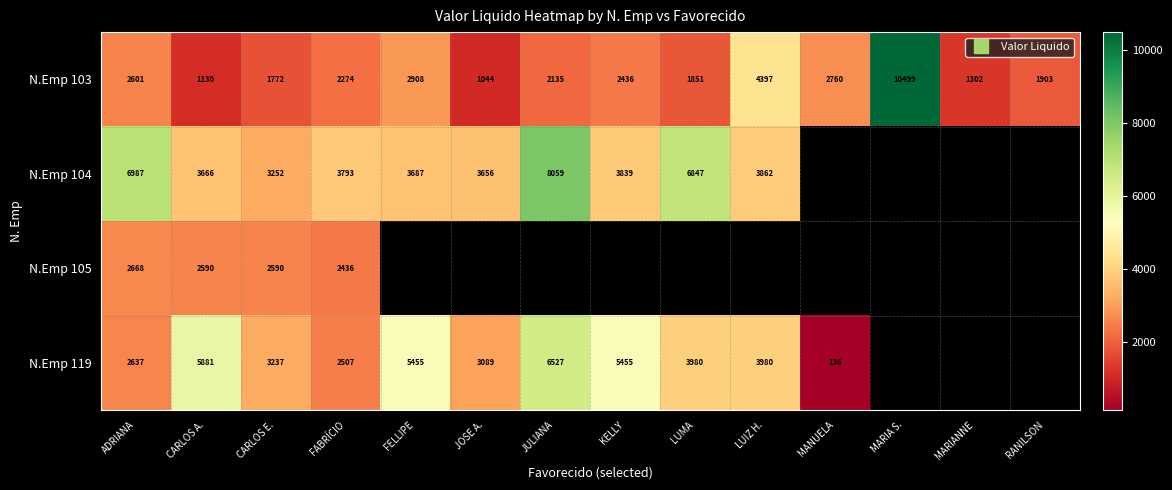

Where does the N.Emp 104 series first go above 6847?

ADRIANA